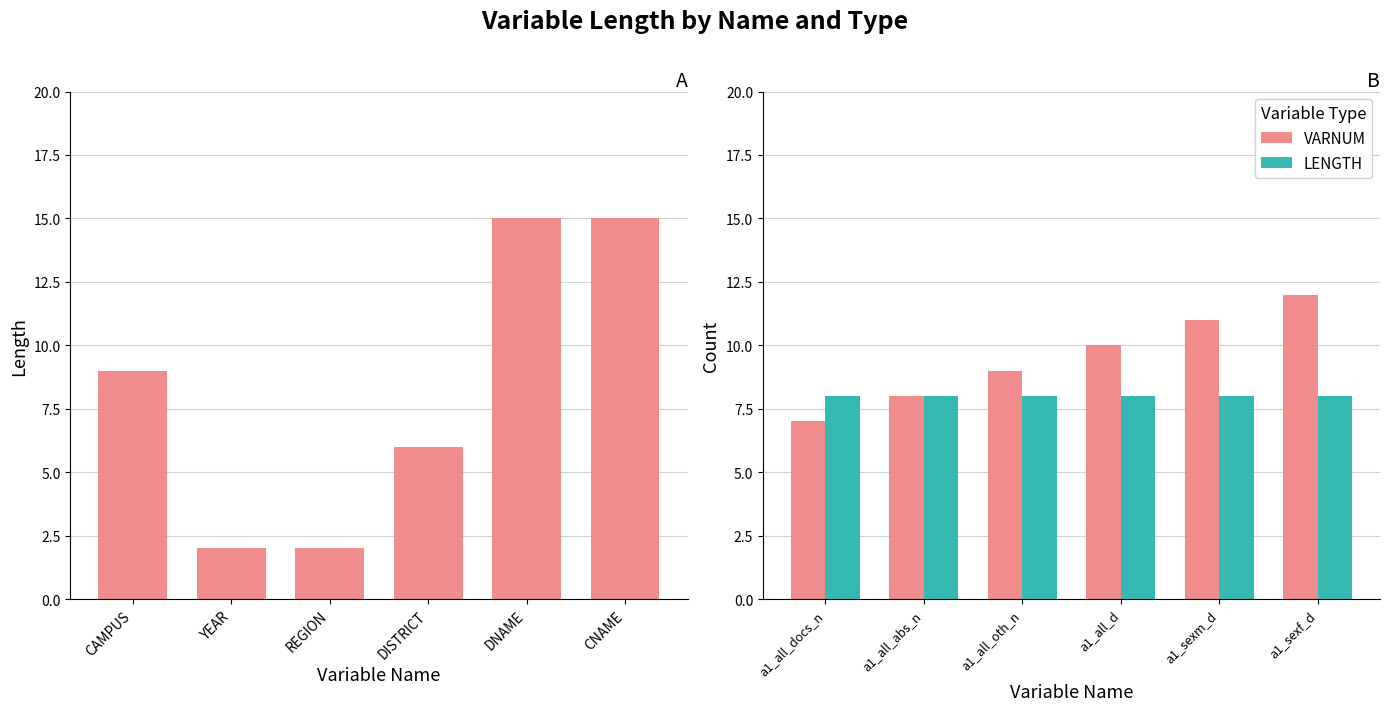

List the labels in order of VARNUM value, smallest first.

a1_all_docs_n, a1_all_abs_n, a1_all_oth_n, a1_all_d, a1_sexm_d, a1_sexf_d